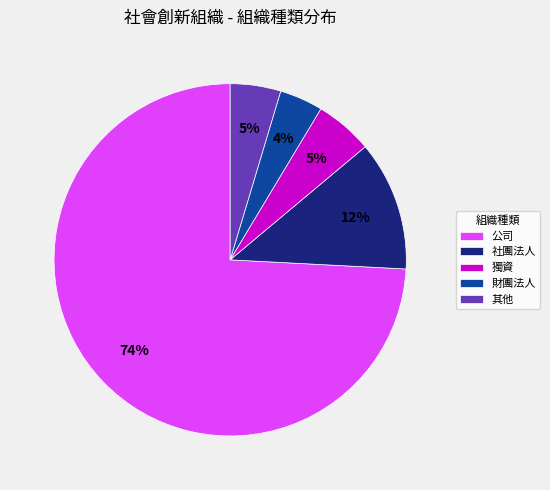

The 財團法人 slice represents 4% of the pie. True or false?

True